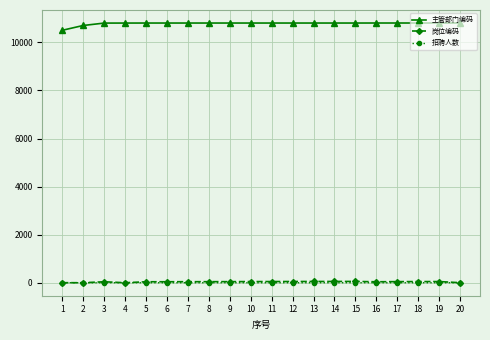

What is the difference between the second highest and minimum values in the 主管部门编码 series?

303